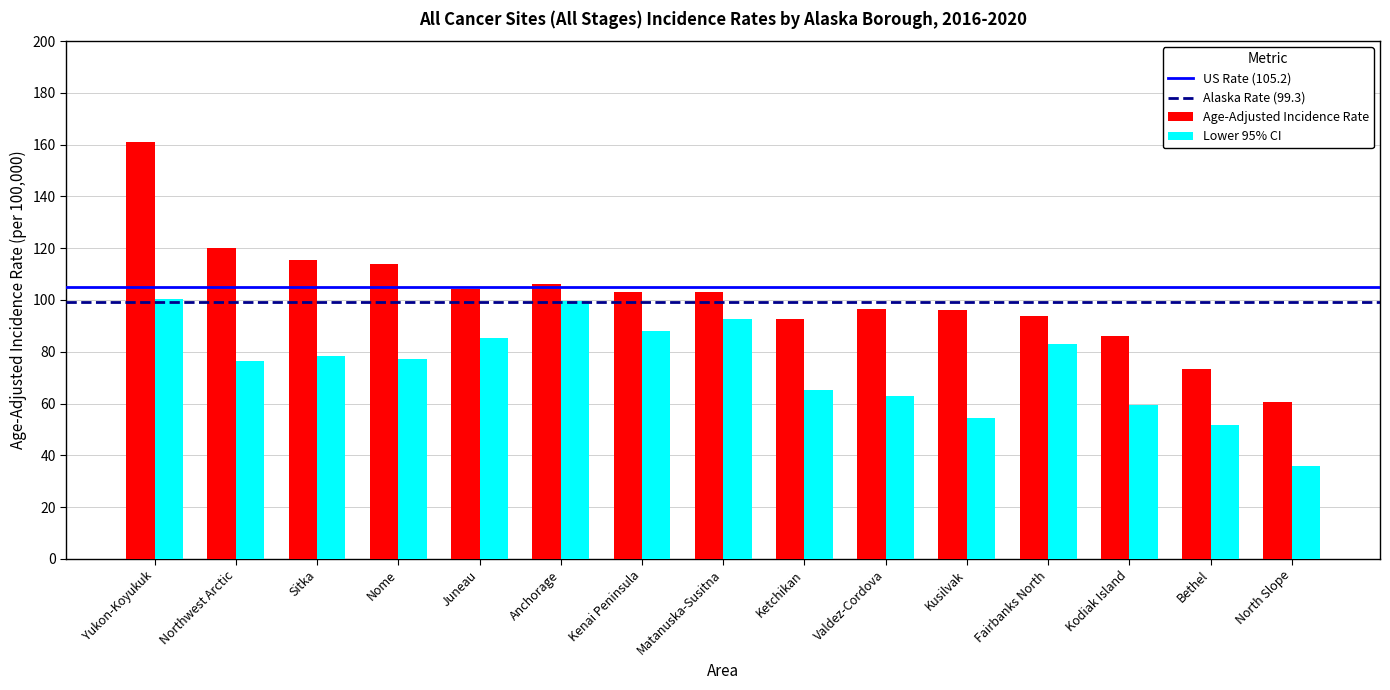

Between Valdez-Cordova and North Slope, which series saw the biggest shift?

Age-Adjusted Incidence Rate